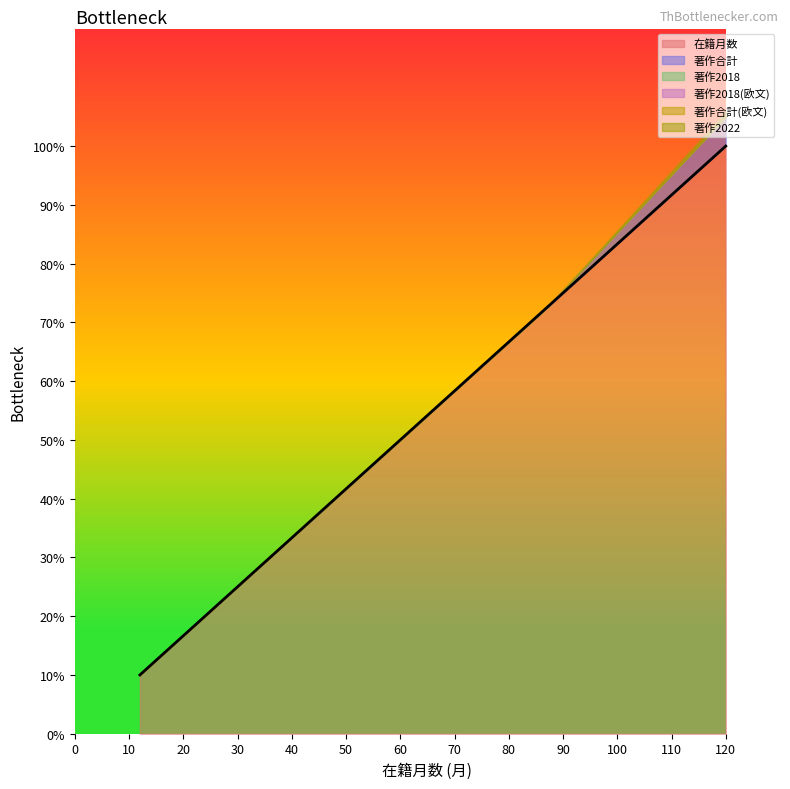

The value at 0 is 16.3. True or false?

False